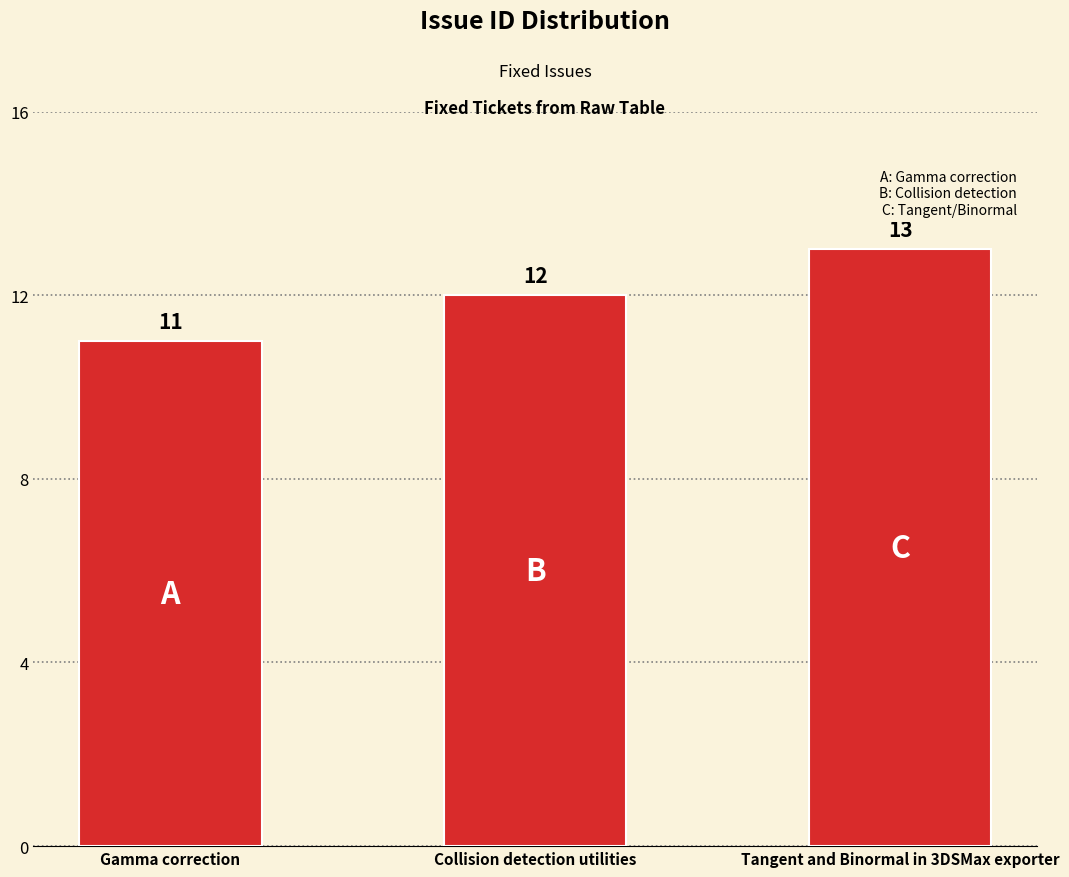

Rank the categories by value from highest to lowest.

Tangent and Binormal in 3DSMax exporter, Collision detection utilities, Gamma correction